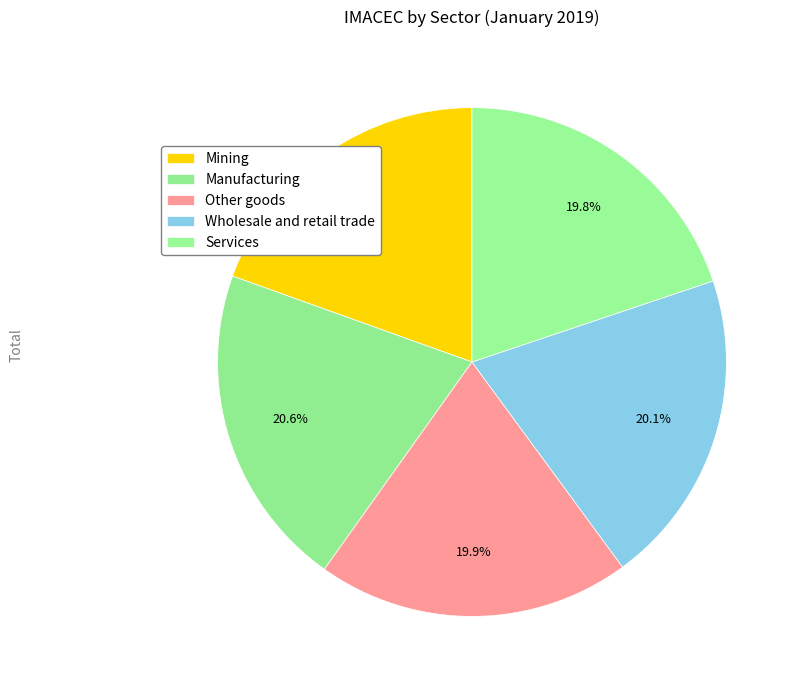

Is it true that Services is 3% of the pie?

False